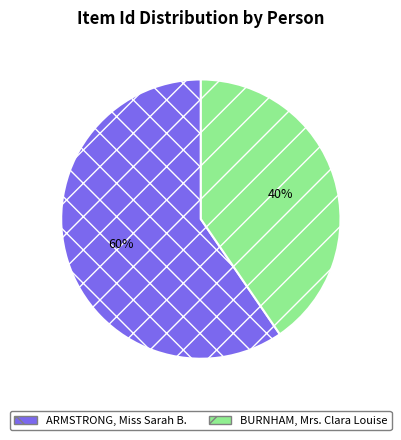

Is the sum of BURNHAM, Mrs. Clara Louise and ARMSTRONG, Miss Sarah B. greater than half?

Yes